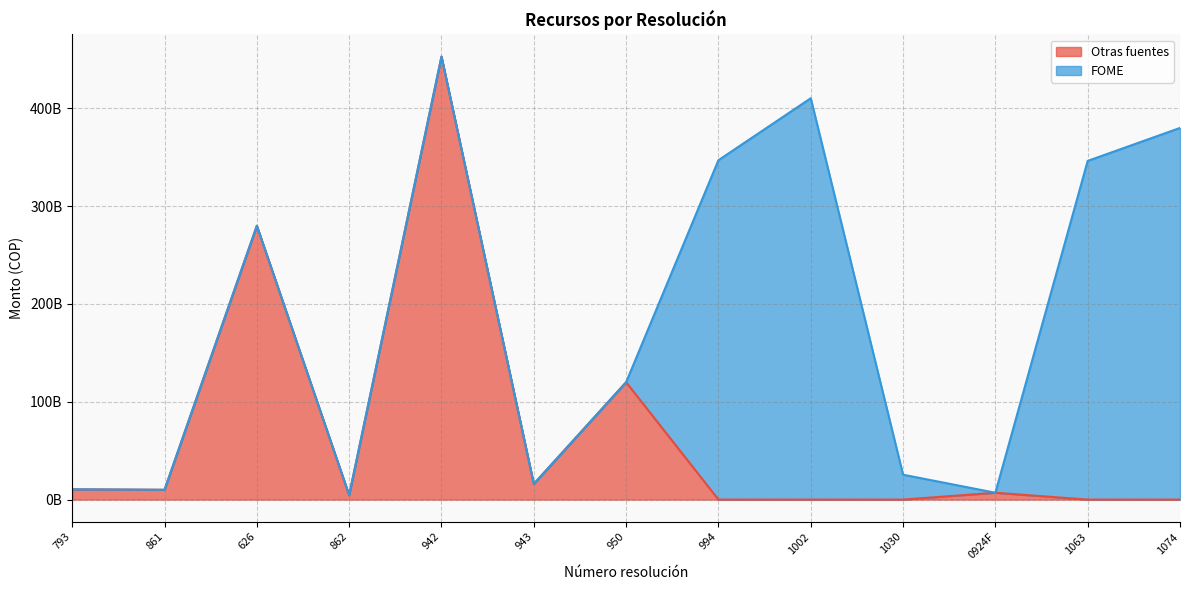

Rank the categories by value from lowest to highest.

994, 1002, 1030, 1063, 1074, 862, 0924F, 861, 793, 943, 950, 626, 942